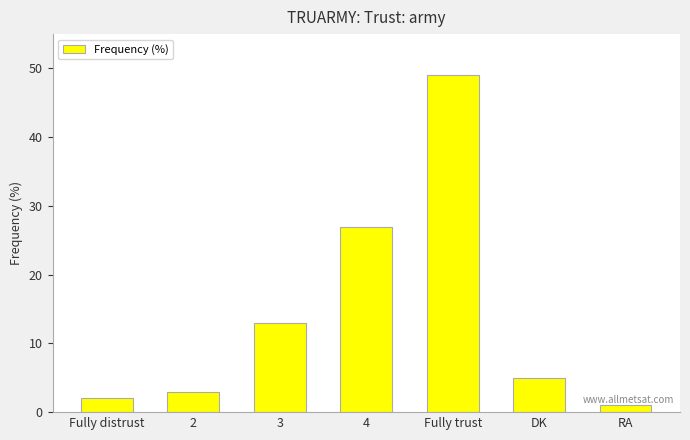

Reading right to left, extract all data points from this chart.

RA=1	DK=5	Fully trust=49	4=27	3=13	2=3	Fully distrust=2